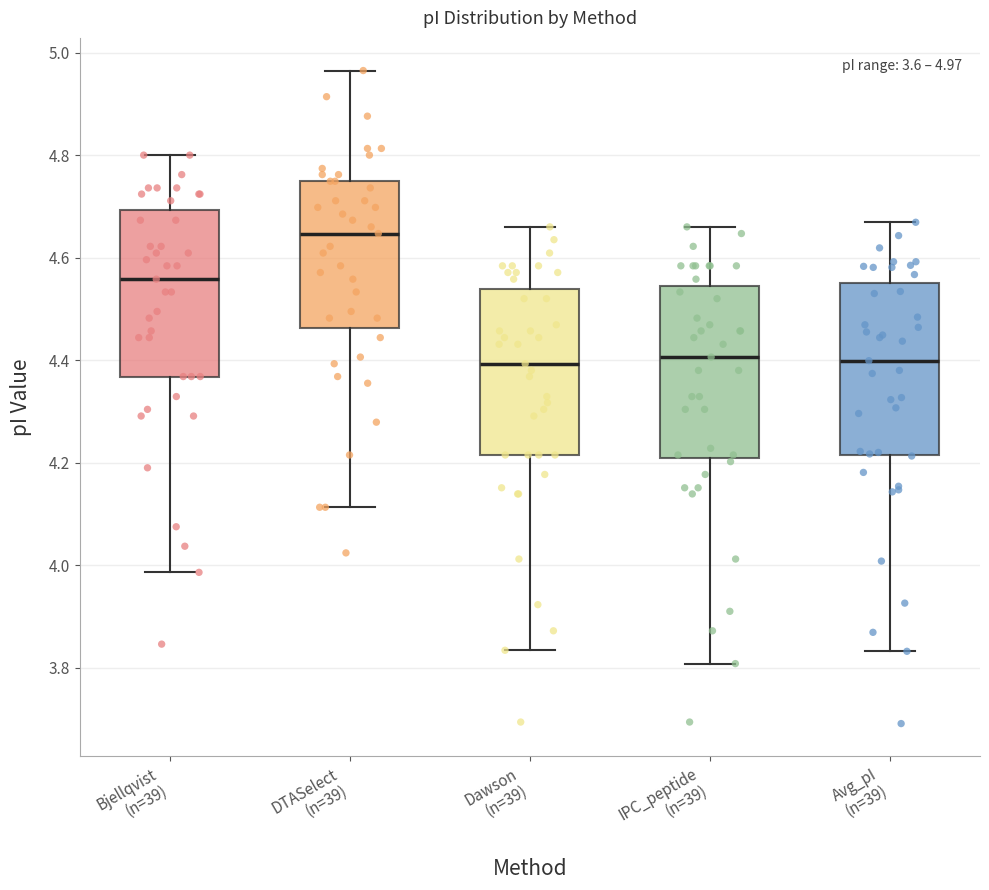

Which box has the highest median line?

DTASelect (n=39)